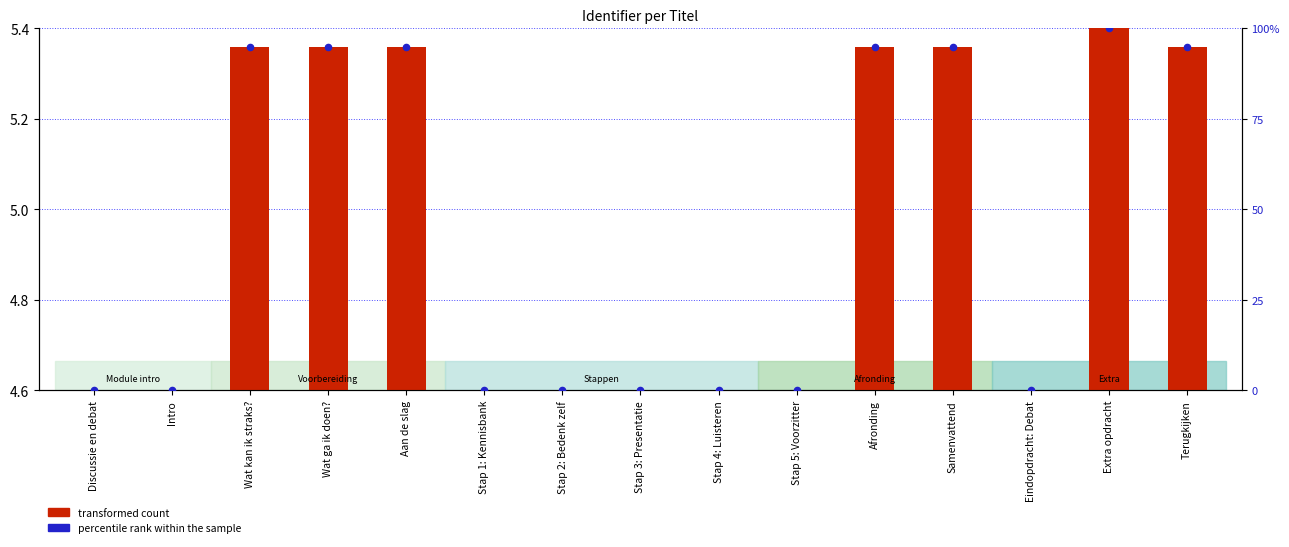

Which series reaches the minimum Y coordinate?

transformed count